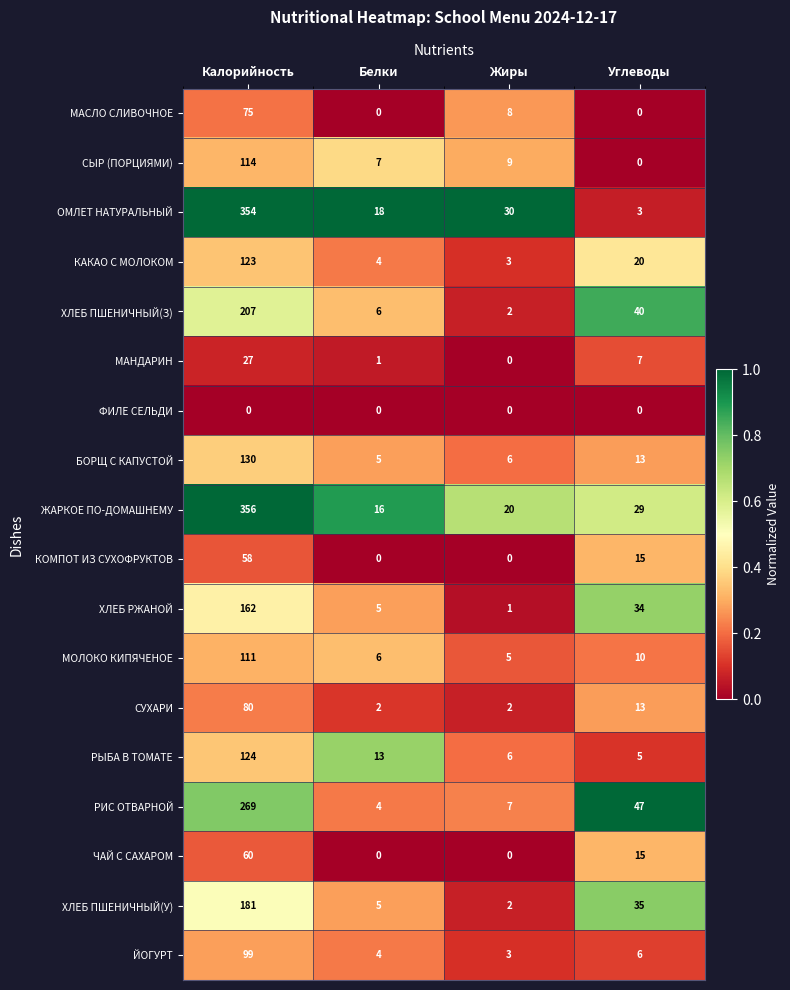

List the series in order of their peak value, lowest first.

ФИЛЕ СЕЛЬДИ, МАНДАРИН, КОМПОТ ИЗ СУХОФРУКТОВ, ЧАЙ С САХАРОМ, МАСЛО СЛИВОЧНОЕ, СУХАРИ, ЙОГУРТ, МОЛОКО КИПЯЧЕНОЕ, СЫР (ПОРЦИЯМИ), КАКАО С МОЛОКОМ, РЫБА В ТОМАТЕ, БОРЩ С КАПУСТОЙ, ХЛЕБ РЖАНОЙ, ХЛЕБ ПШЕНИЧНЫЙ(У), ХЛЕБ ПШЕНИЧНЫЙ(З), РИС ОТВАРНОЙ, ОМЛЕТ НАТУРАЛЬНЫЙ, ЖАРКОЕ ПО-ДОМАШНЕМУ